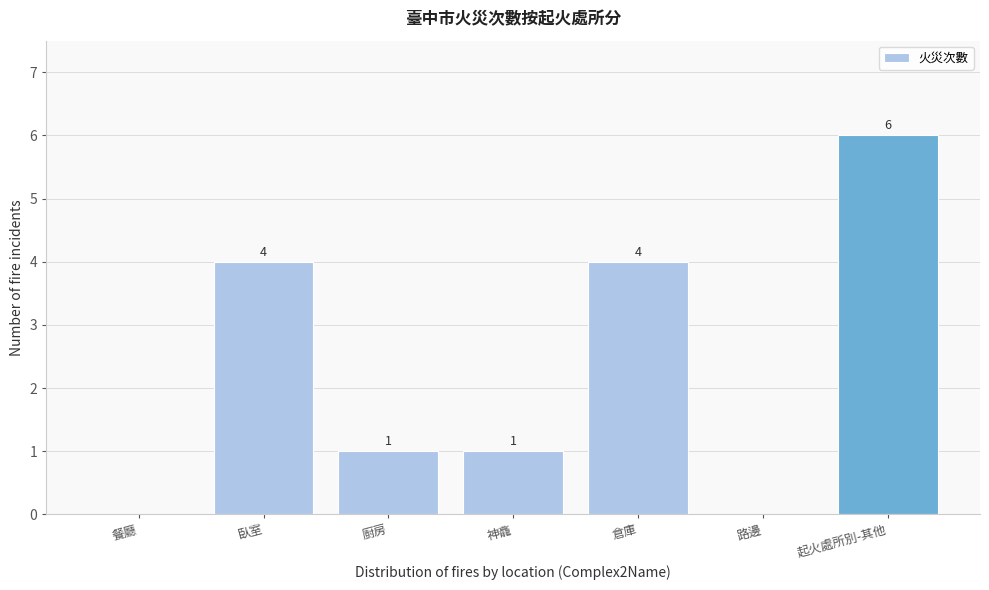

Reading left to right, list all the values displayed in this chart.

餐廳=0	臥室=4	廚房=1	神龕=1	倉庫=4	路邊=0	起火處所別-其他=6